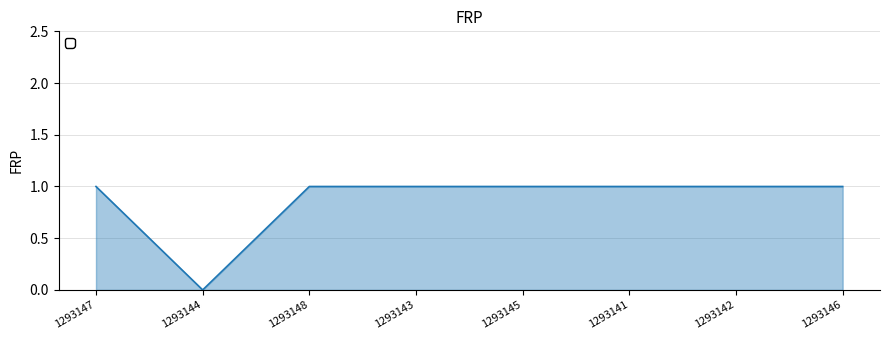

At which category does the chart reach its minimum across all series?

1293144